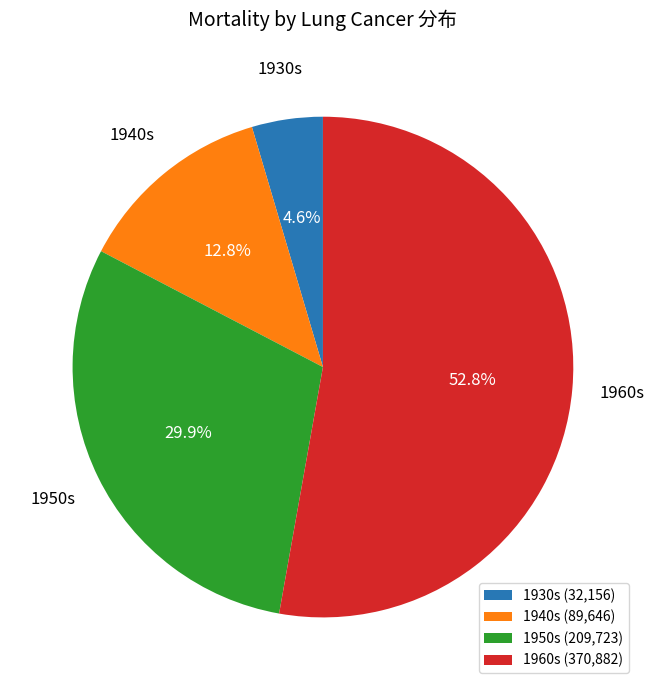

How many segments does this pie chart have?

4